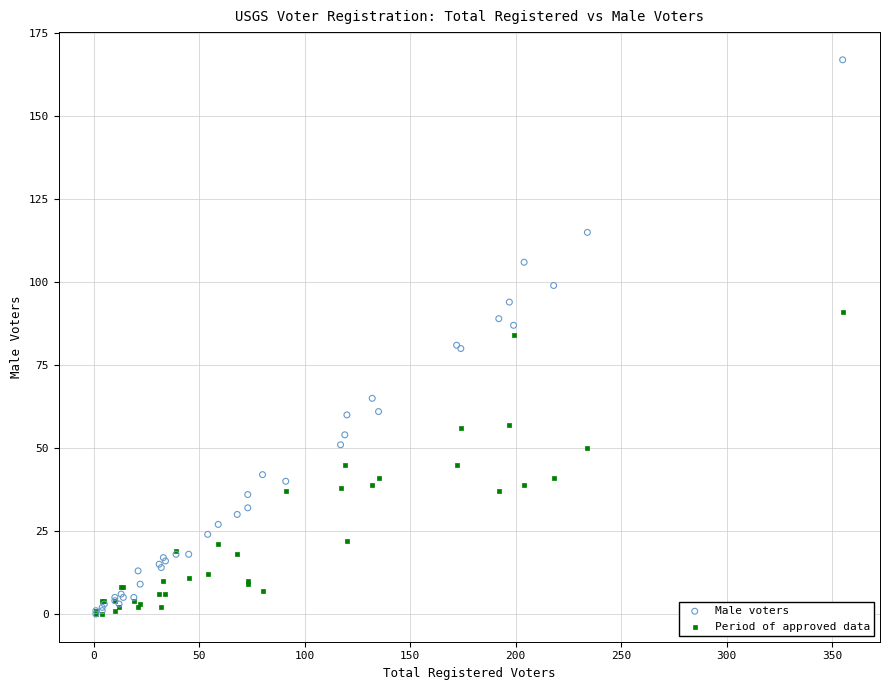

What are all the series names shown in the legend?

Male voters, Period of approved data